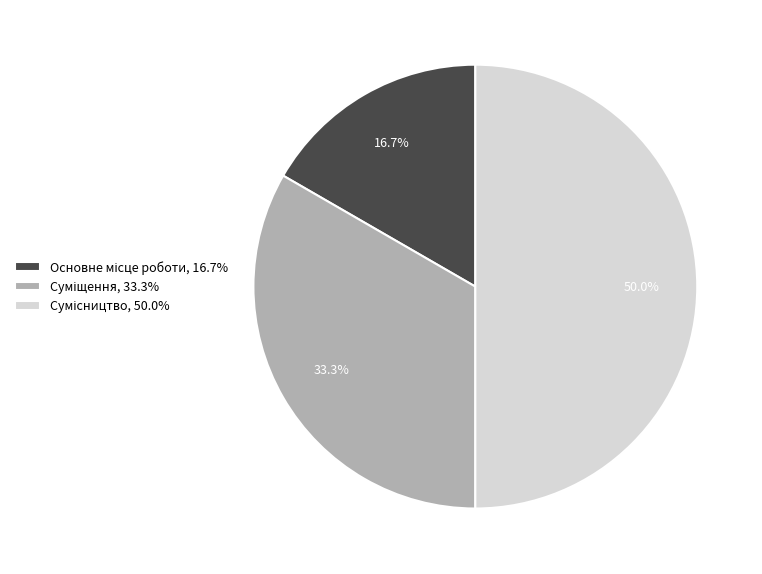

Count the number of slices in the pie.

3